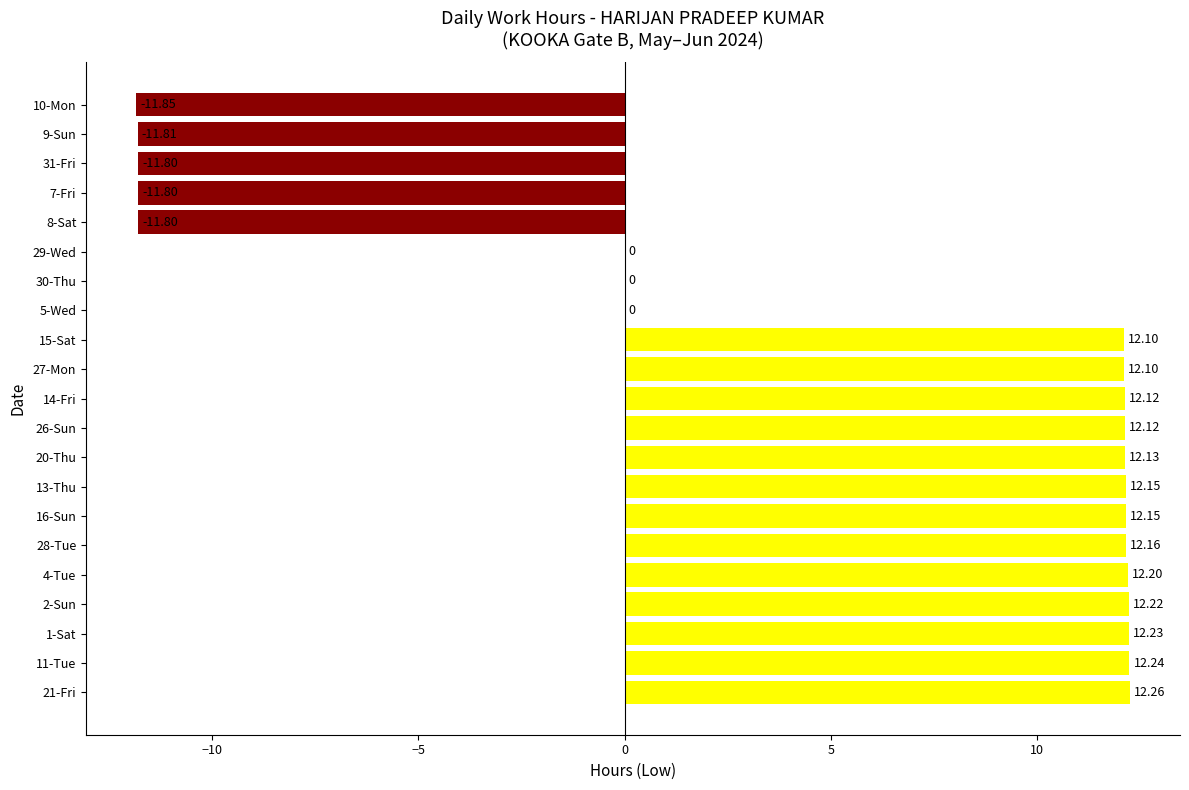

What is the sum of the values at 7-Fri and 31-Fri?

-23.6